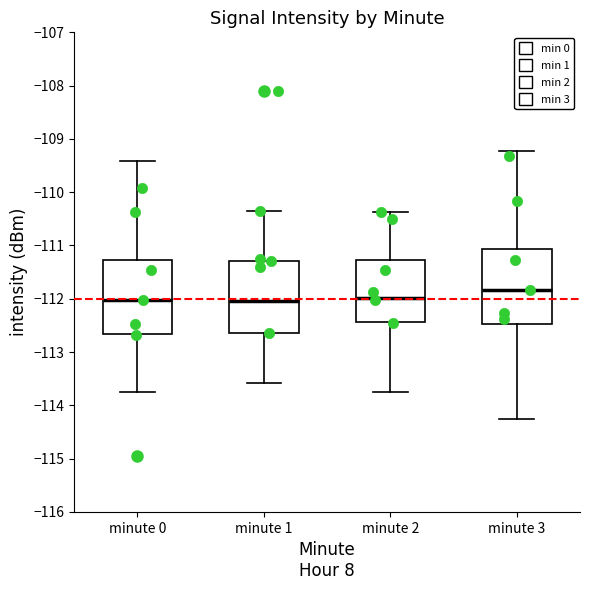

Where is the lower edge of the box for minute 1 on the y-axis? The values are not printed on the chart, so give them approximately, as read against the axis.

-112.6